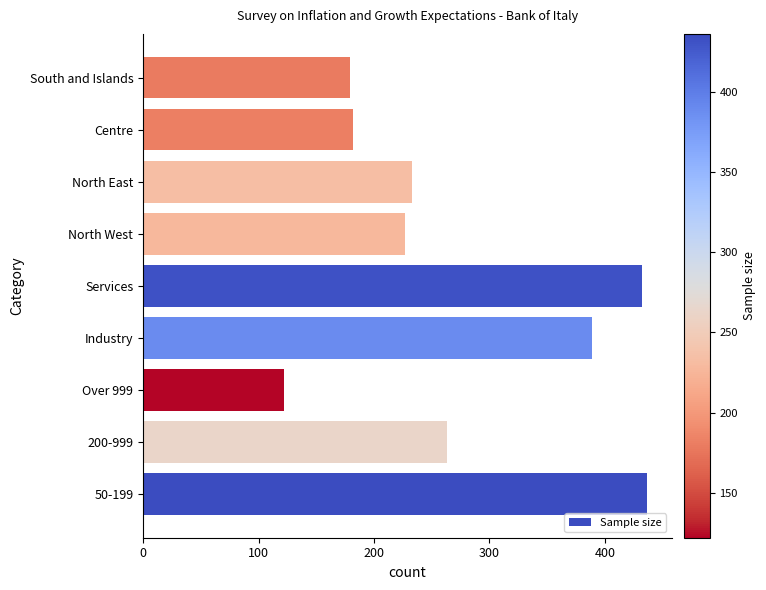

What is the approximate value at North East?

233